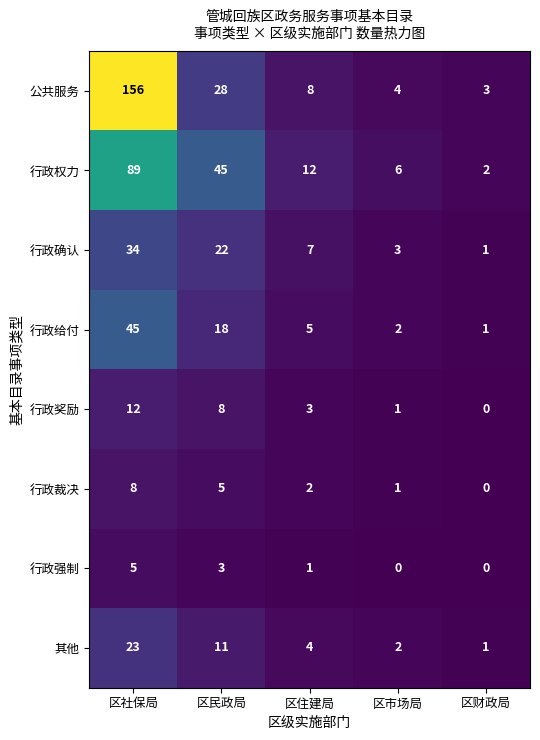

At 区住建局, list the series in order from smallest to largest.

行政强制, 行政裁决, 行政奖励, 其他, 行政给付, 行政确认, 公共服务, 行政权力